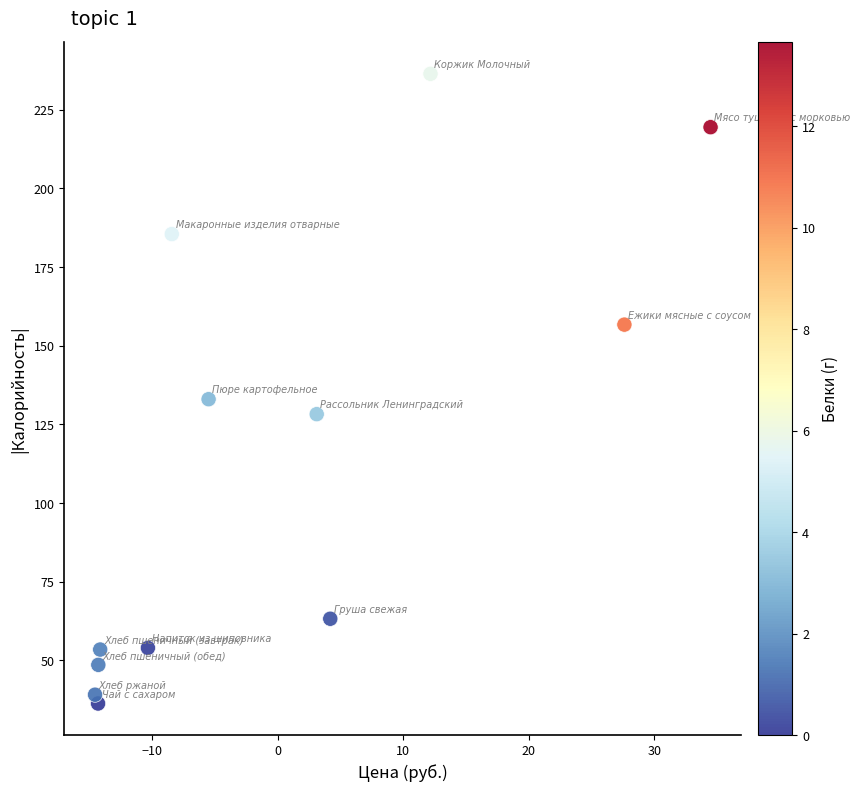

What Y value in the scatter plot is closest to 136?

133.0